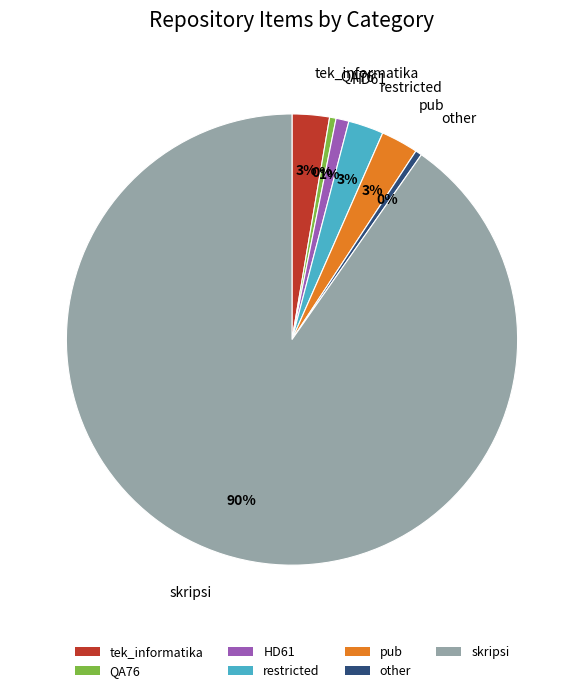

What percentage is the pub slice, to the nearest percent?

3%